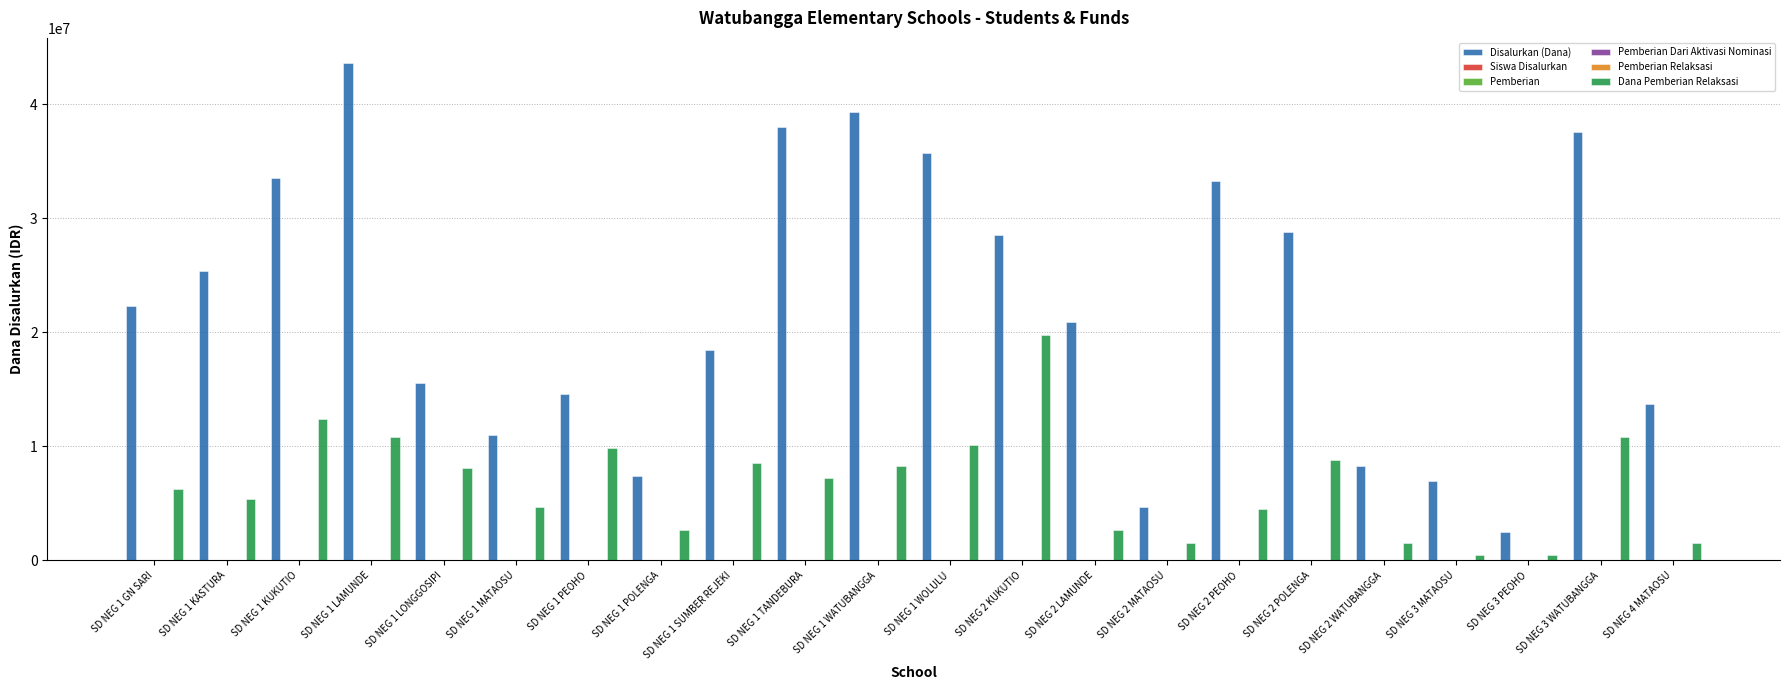

Which series changed the most between SD NEG 1 PEOHO and SD NEG 2 POLENGA?

Disalurkan (Dana)